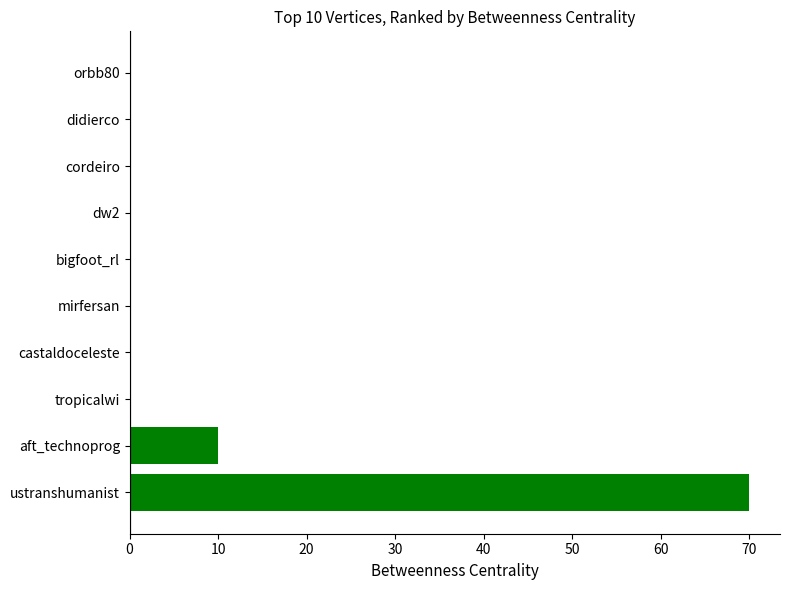

What is the sum of all values?

80